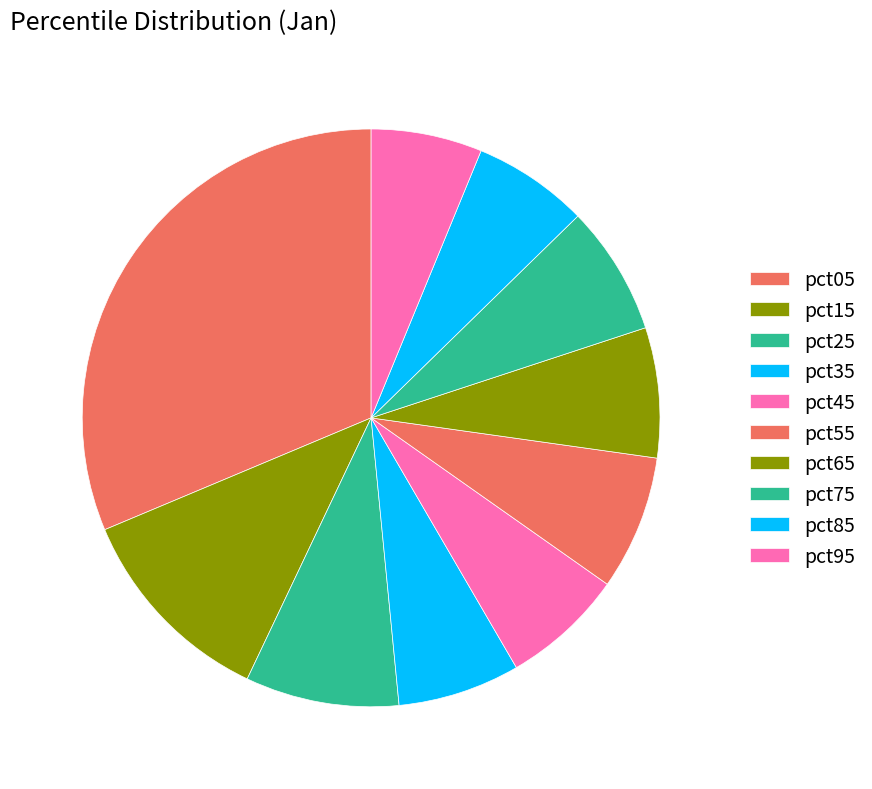

True or false: pct05 accounts for 38% of the total.

False